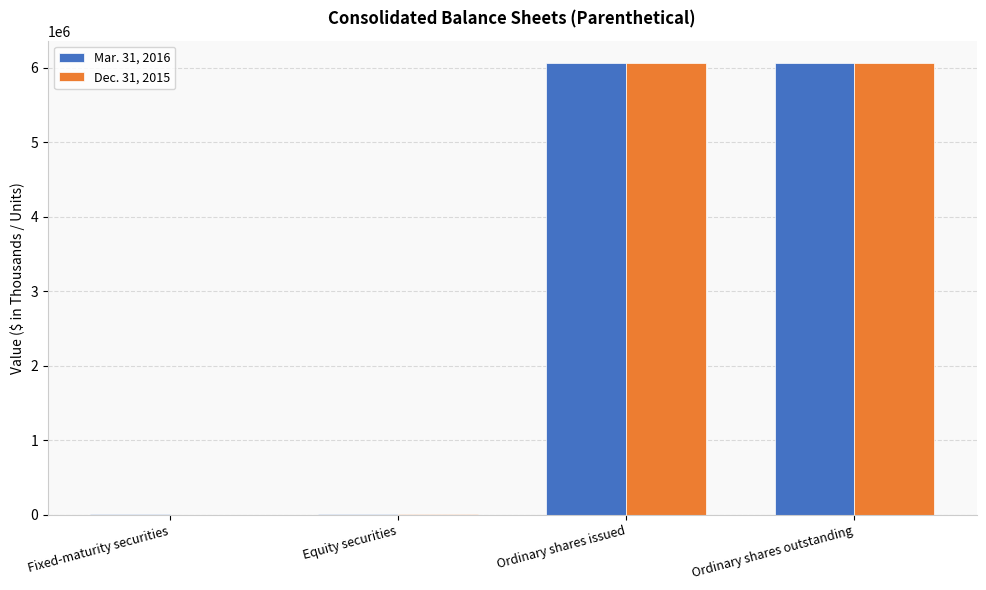

How many data points does each series have?

4